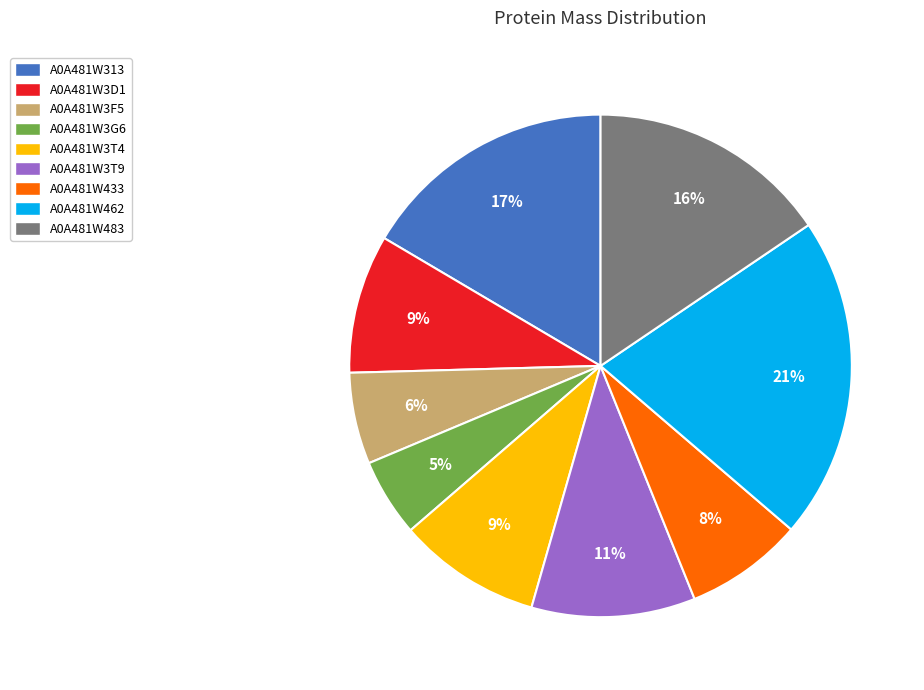

What is the ratio of the value at A0A481W313 to the value at A0A481W462?

0.8